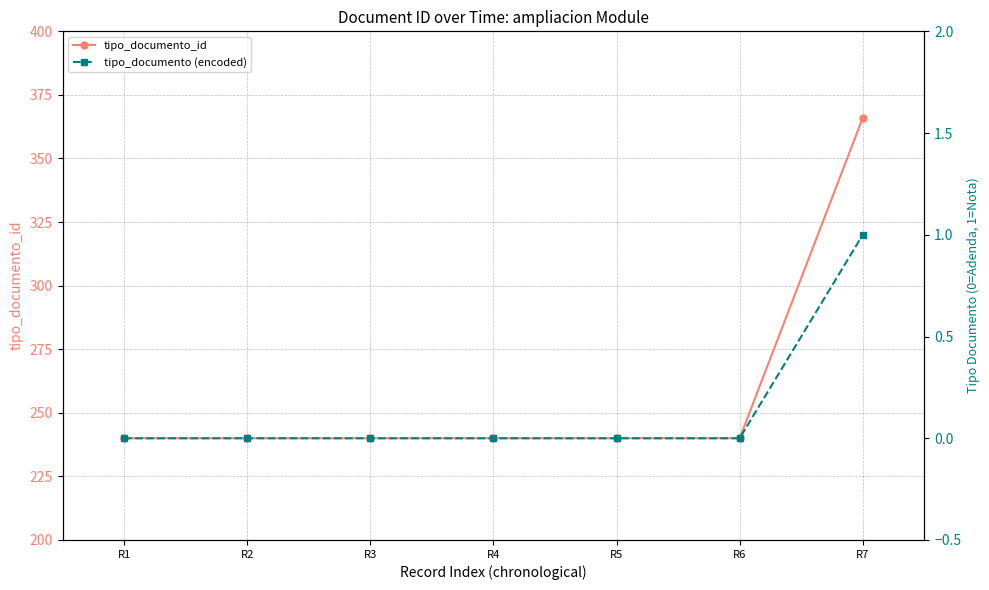

Which has a higher value, R3 or R6?

R3